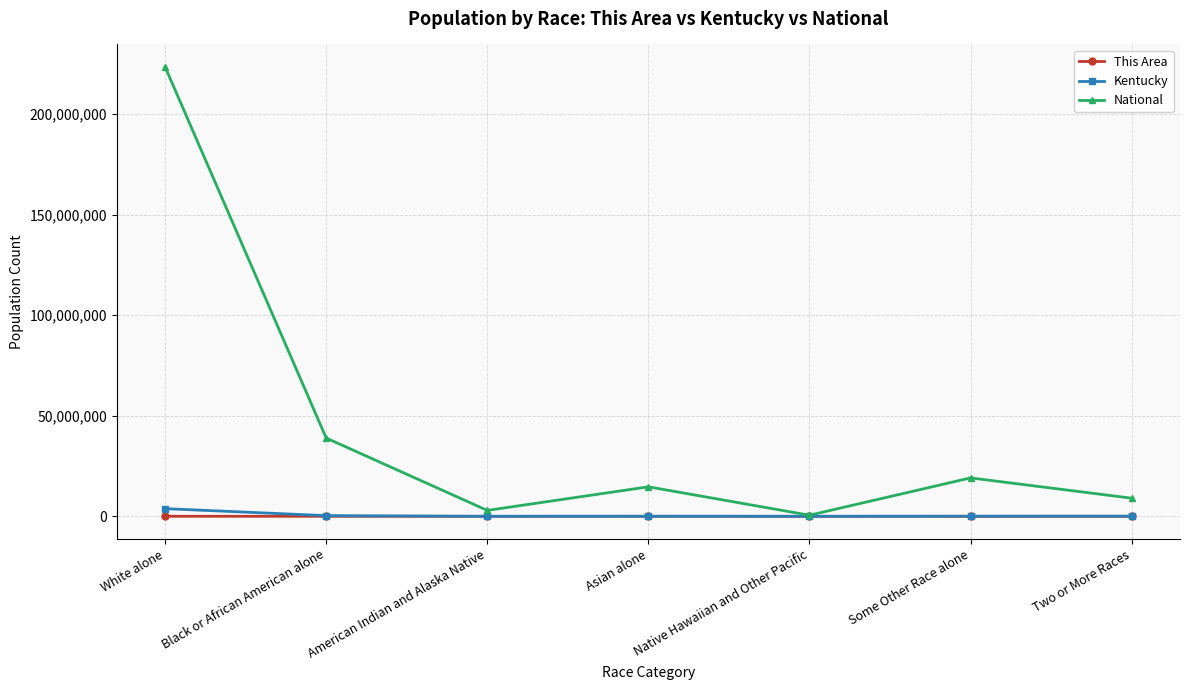

The This Area series shows 242 at Two or More Races. True or false?

True